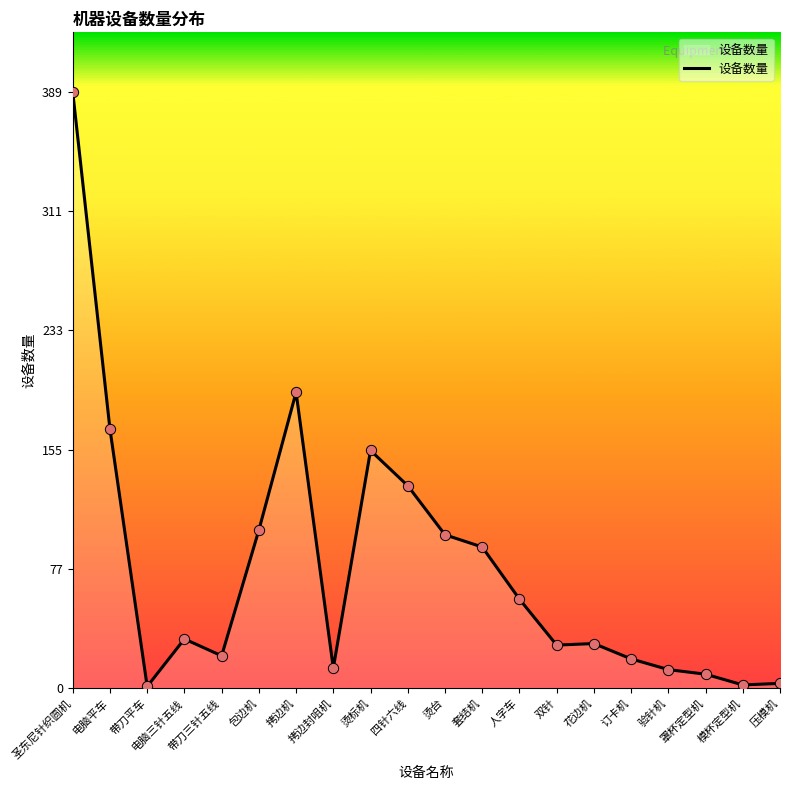

Between 验针机 and 拷边机, which is larger?

拷边机